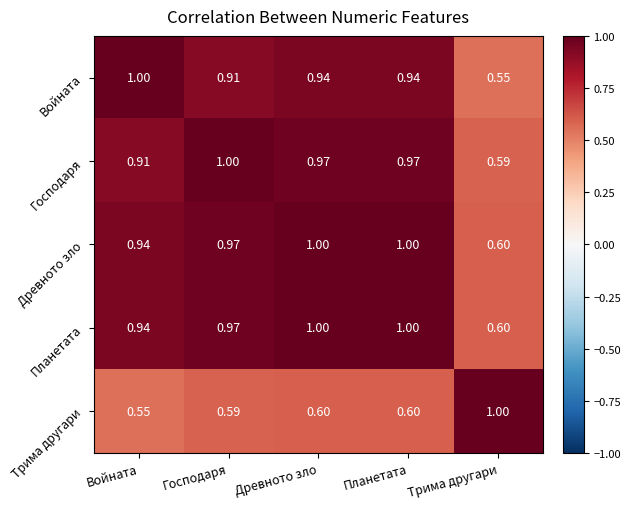

What is the minimum value shown in the chart?

0.6